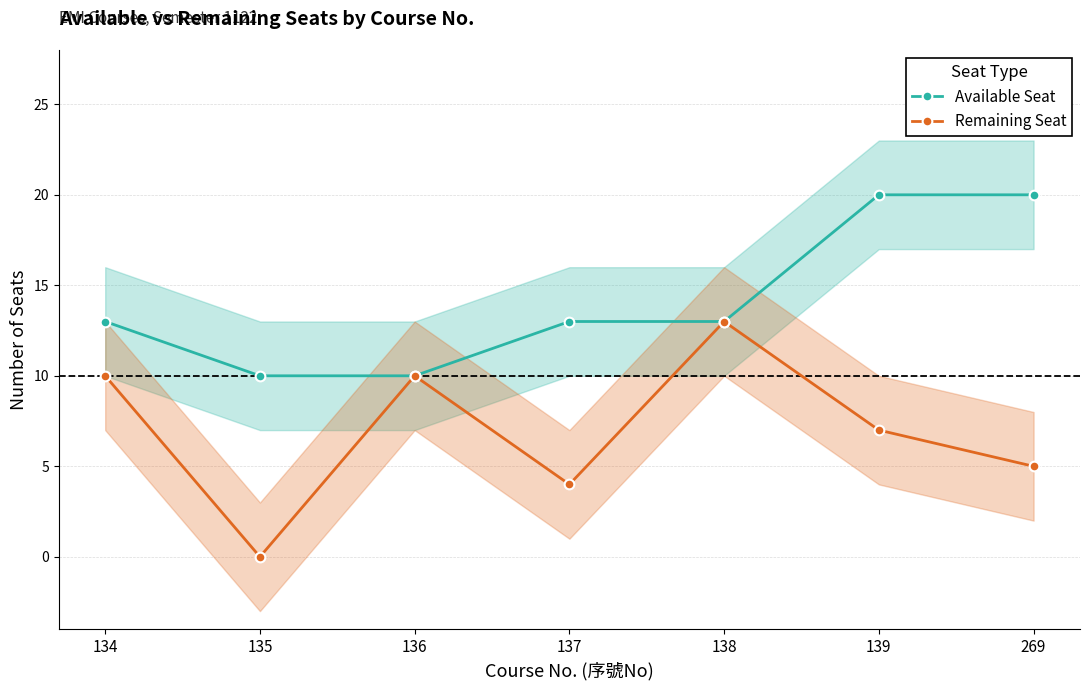

Between 137 and 269, which series saw the biggest shift?

Available Seat